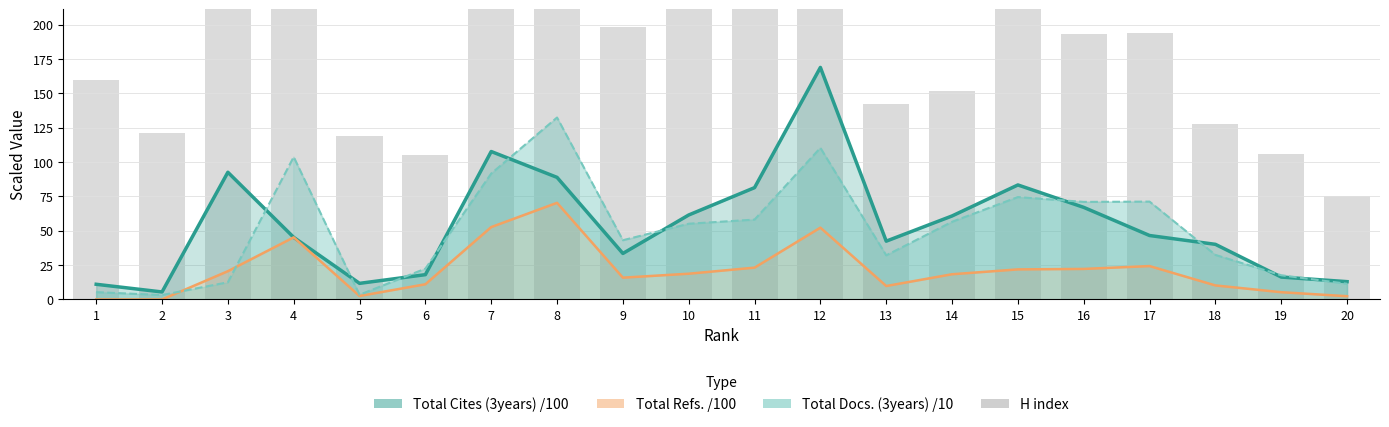

Are the bars horizontal?

No